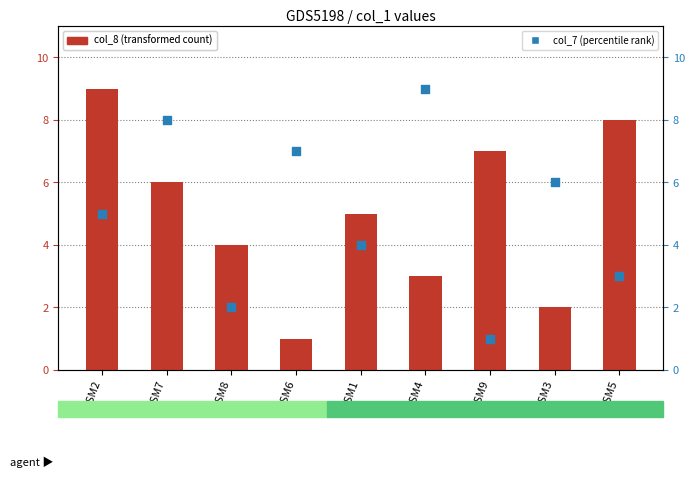

At which category is the sum across all series the highest?

GSM2